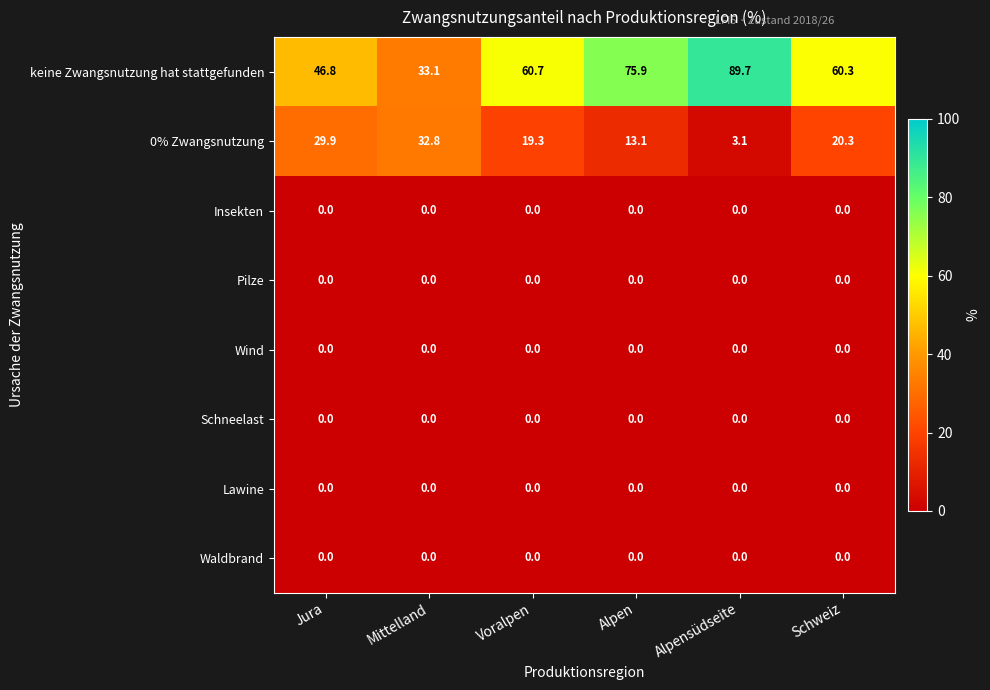

At how many categories does at least one series exceed 80?

1